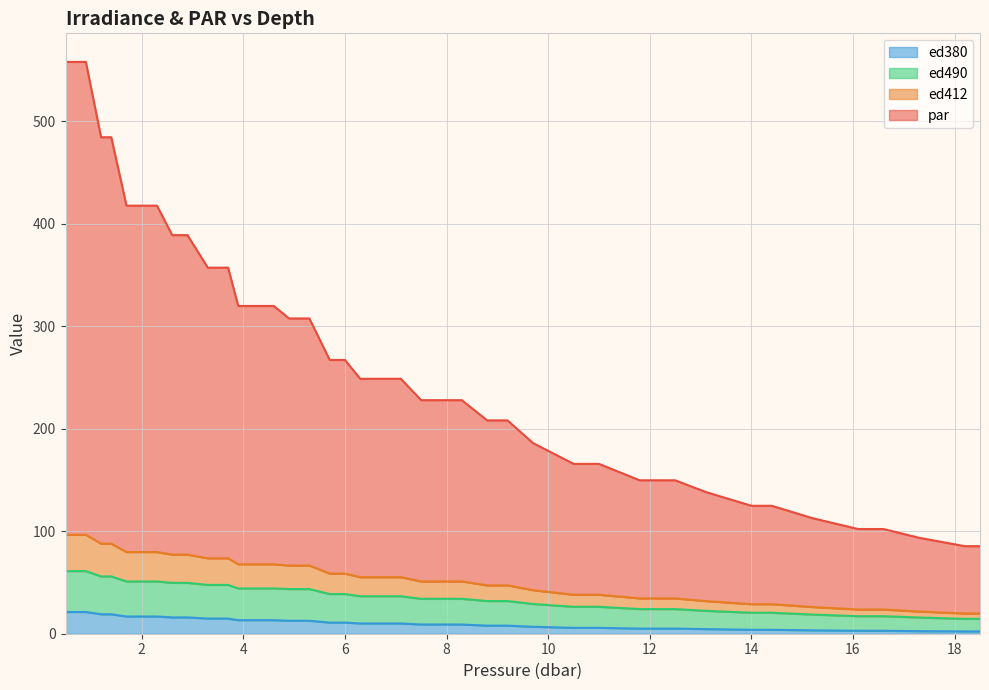

The ed412 series shows 31.9 at 13.1. True or false?

True